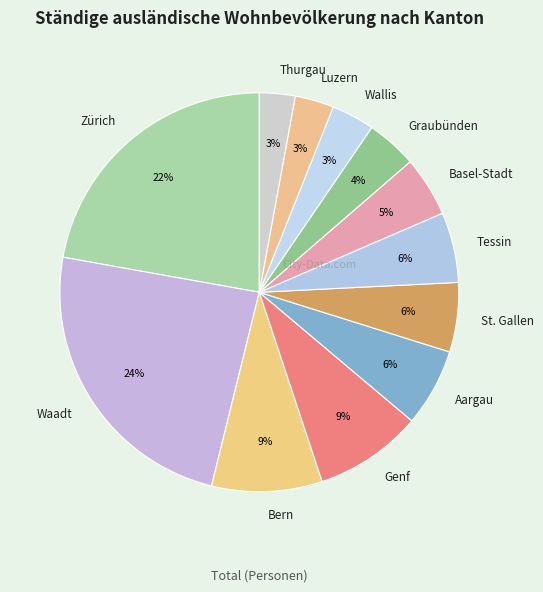

What is the largest slice in the pie chart?

Waadt